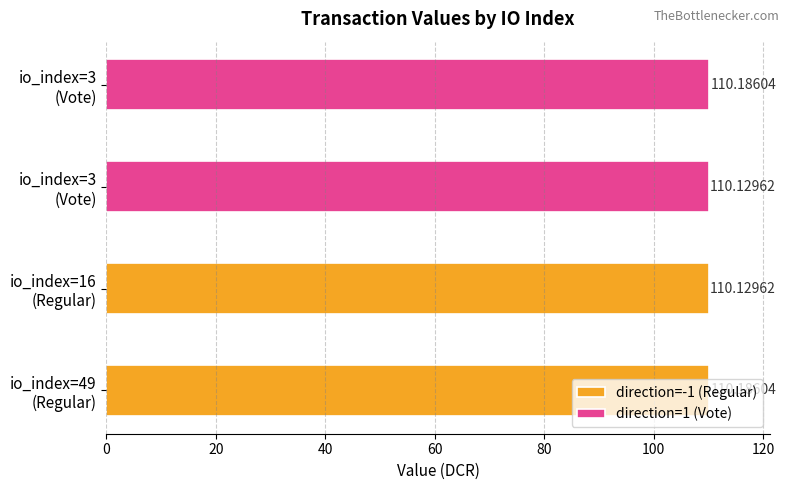

Rank the categories by value from highest to lowest.

49, 3, 16, 3